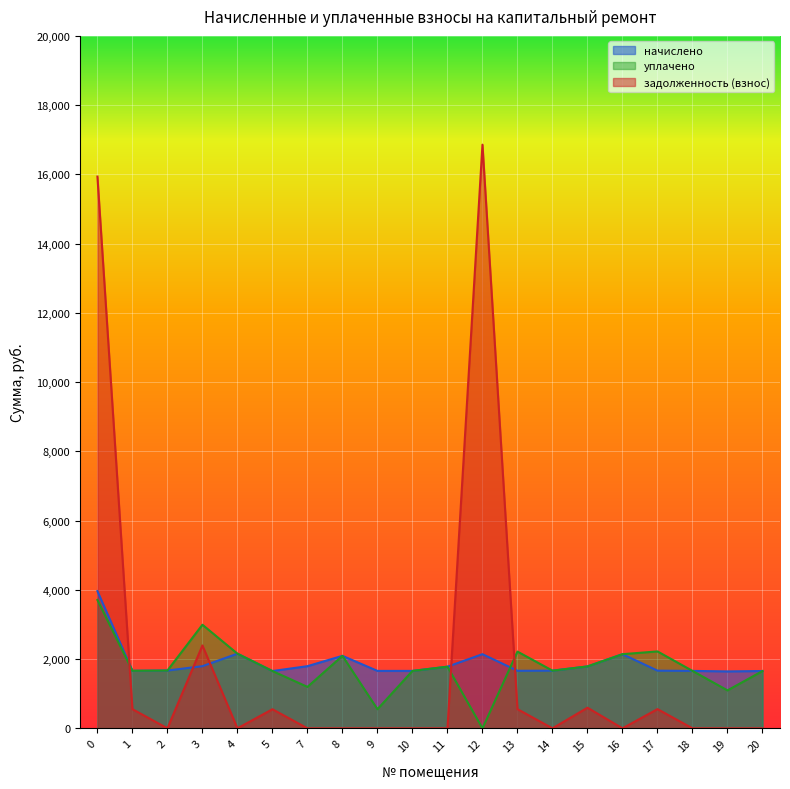

What is the difference between the начислено values at 13 and 11?

118.0